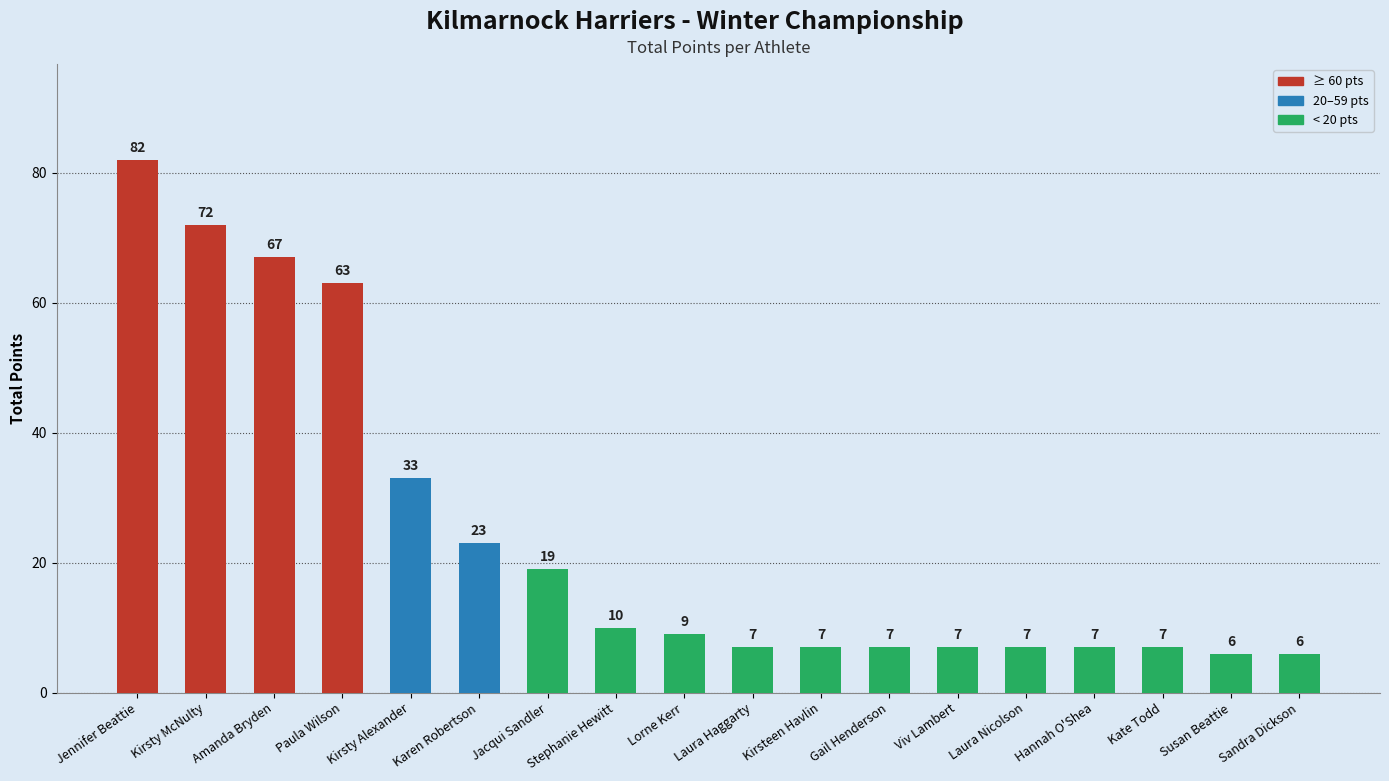

Count the number of categories in the chart.

18